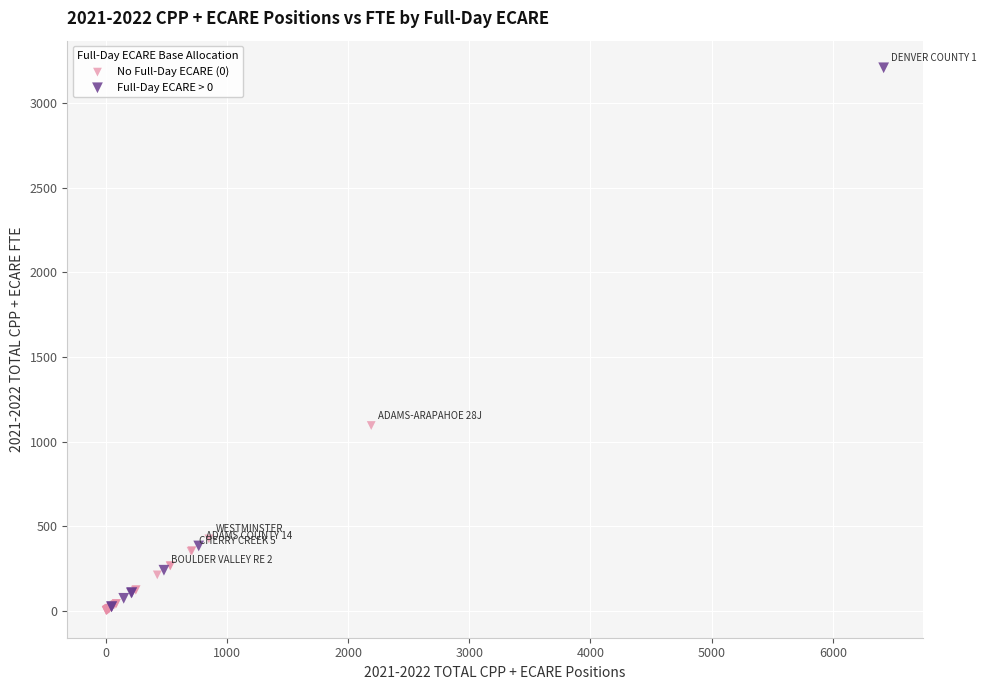

Which series has the widest spread of Y values?

Full-Day ECARE > 0